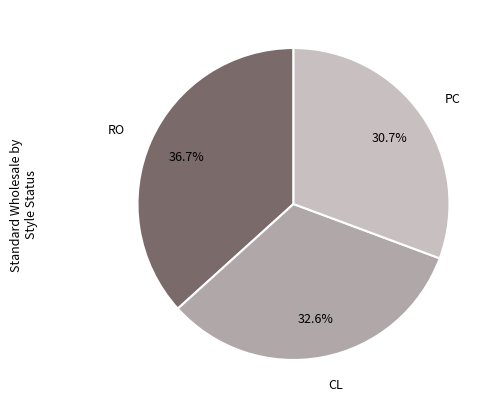

Is there a majority slice in this chart?

No